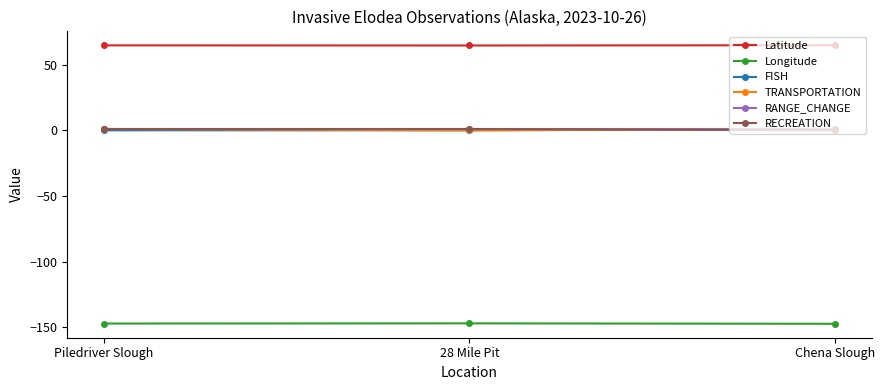

What is the label of the 1st point from the right?

Chena Slough